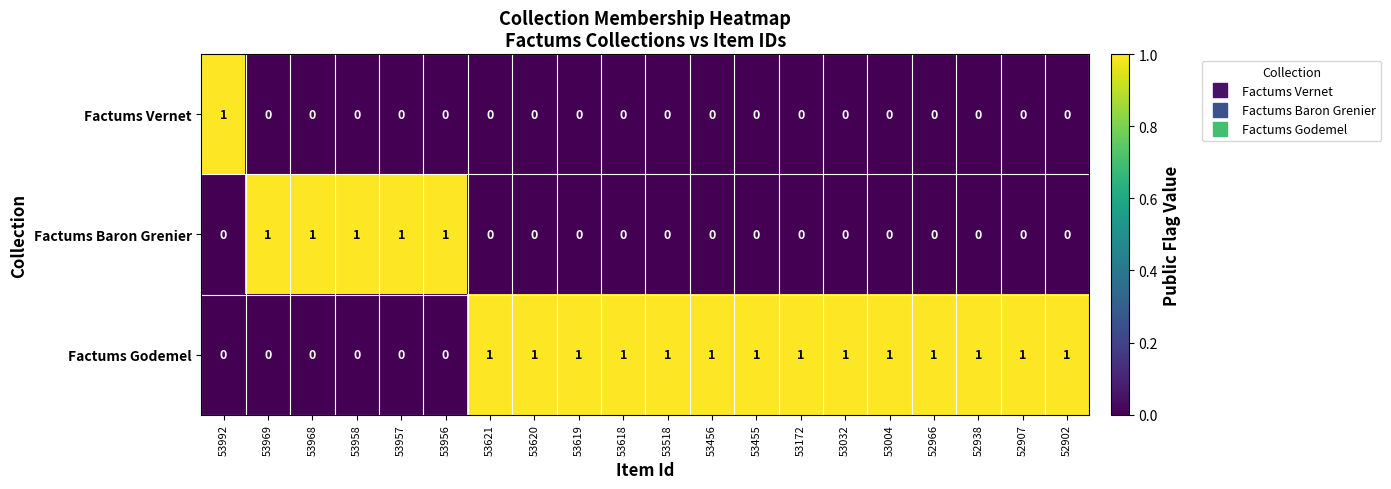

List the series in order of their overall mean, highest first.

Factums Godemel, Factums Baron Grenier, Factums Vernet